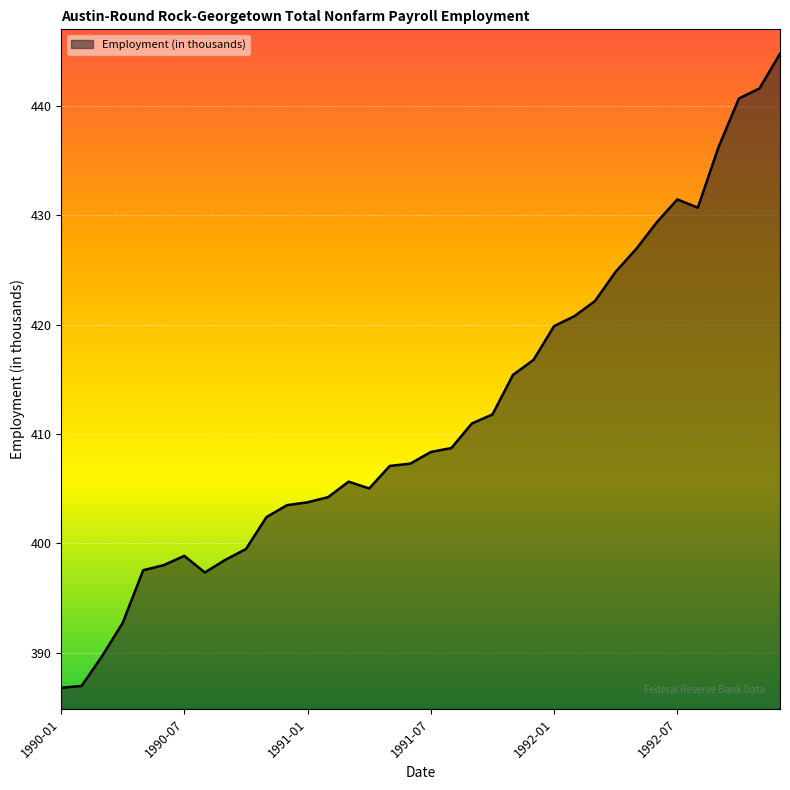

What is the greatest value displayed?

444.8